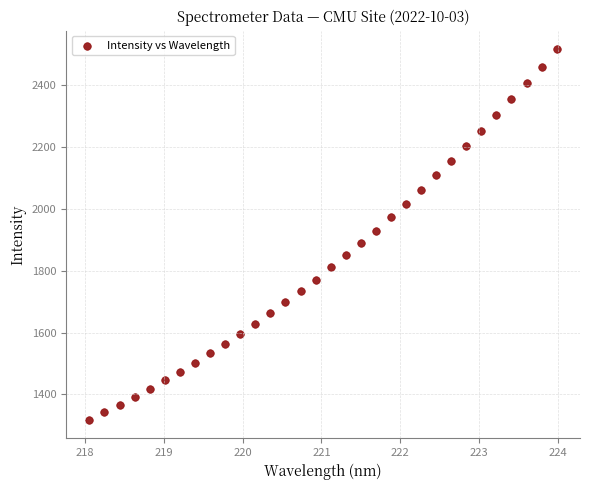

What is the range of Y values (max minus min)?

1196.1